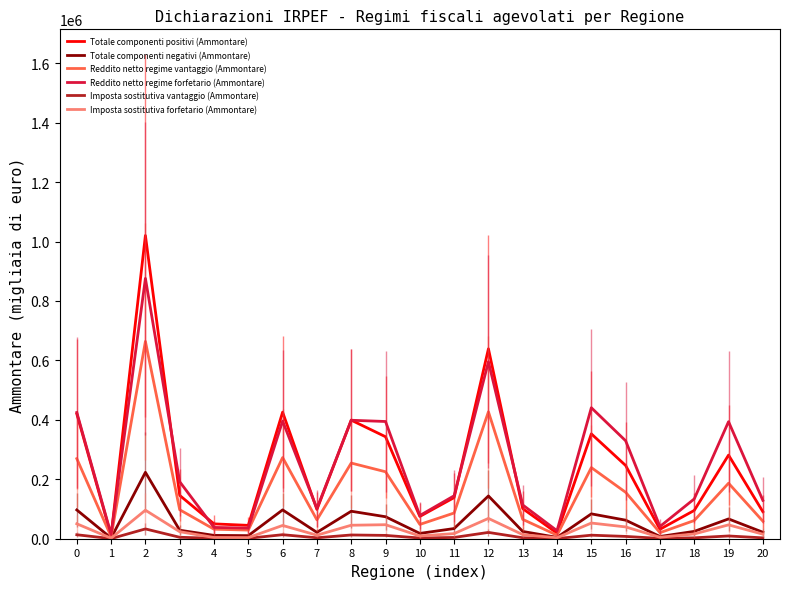

The value of Reddito netto regime vantaggio (Ammontare) at 8 is 340190. True or false?

False